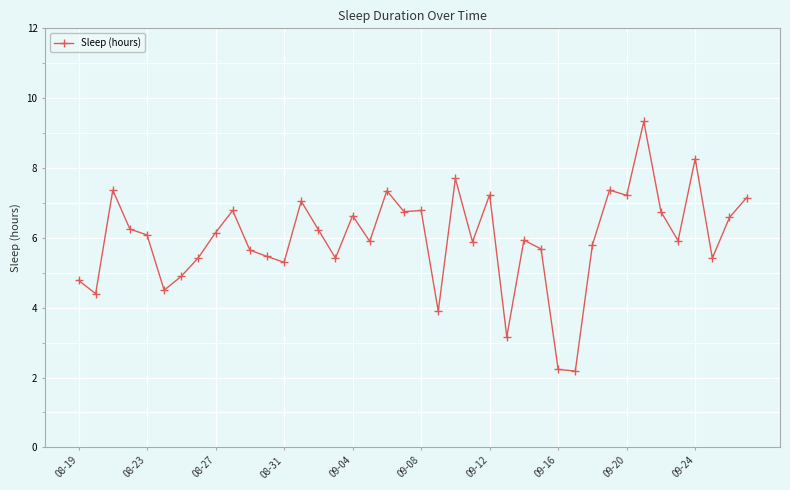

What is the maximum value shown in the chart?

9.3